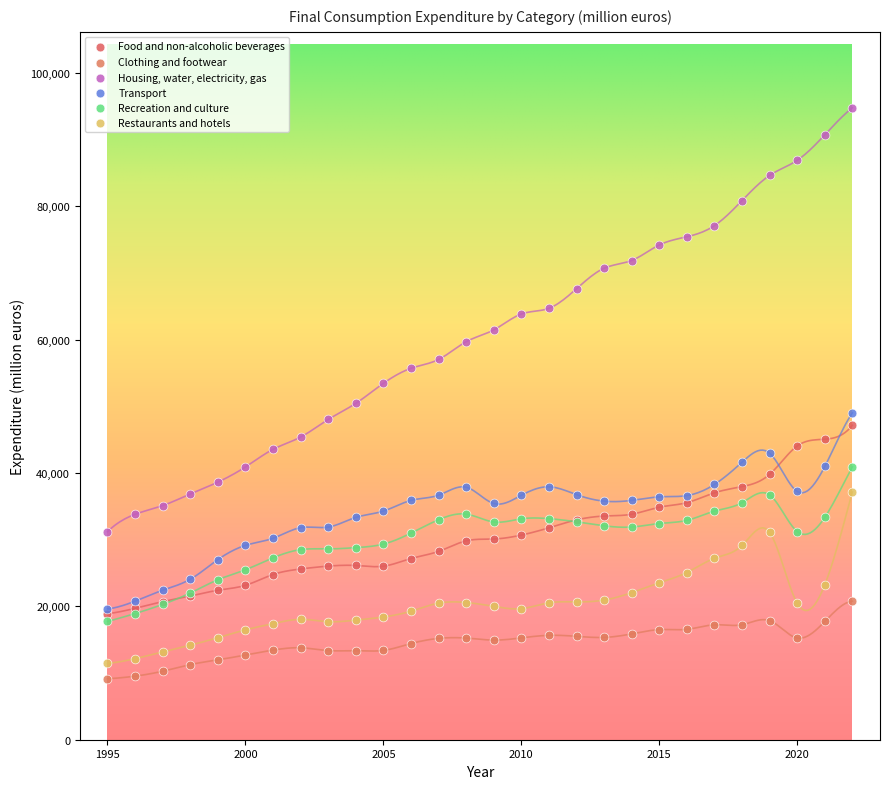

Which series has the largest Y range (max minus min)?

Housing, water, electricity, gas